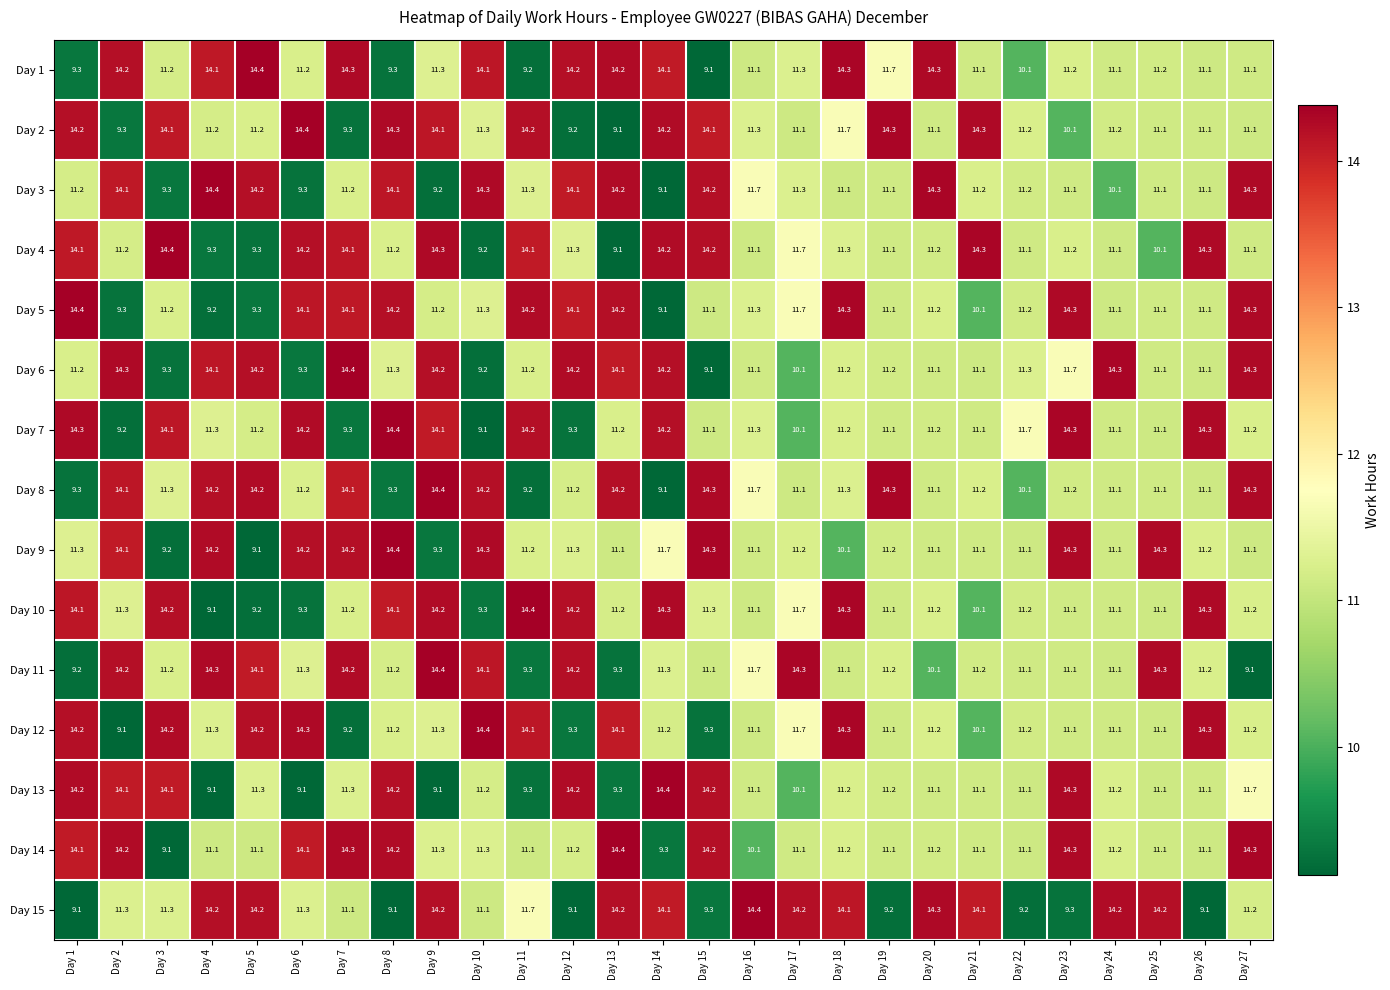

How many values in the Day 10 series are below 11?

5